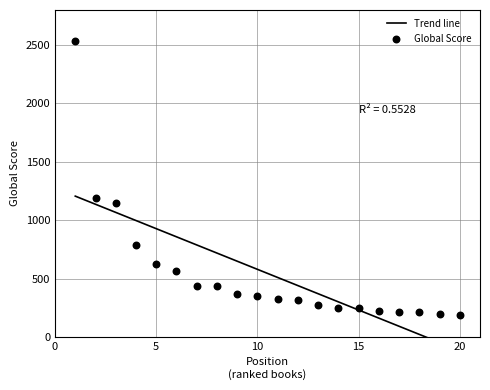

Which series contains the lowest Y value?

Trend line